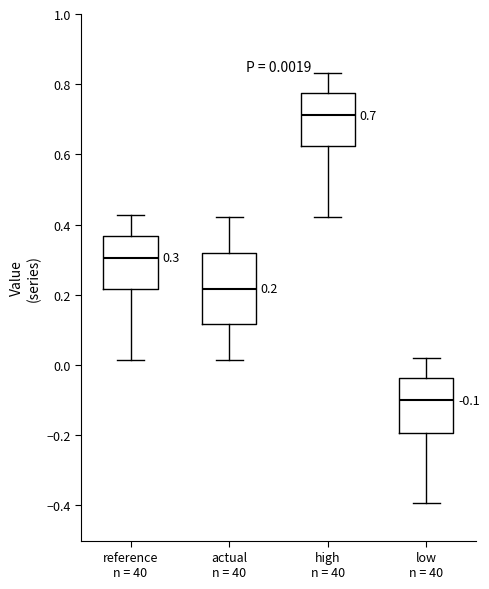

Comparing the boxes themselves (not the whiskers), which one is the tallest?

actual n = 40